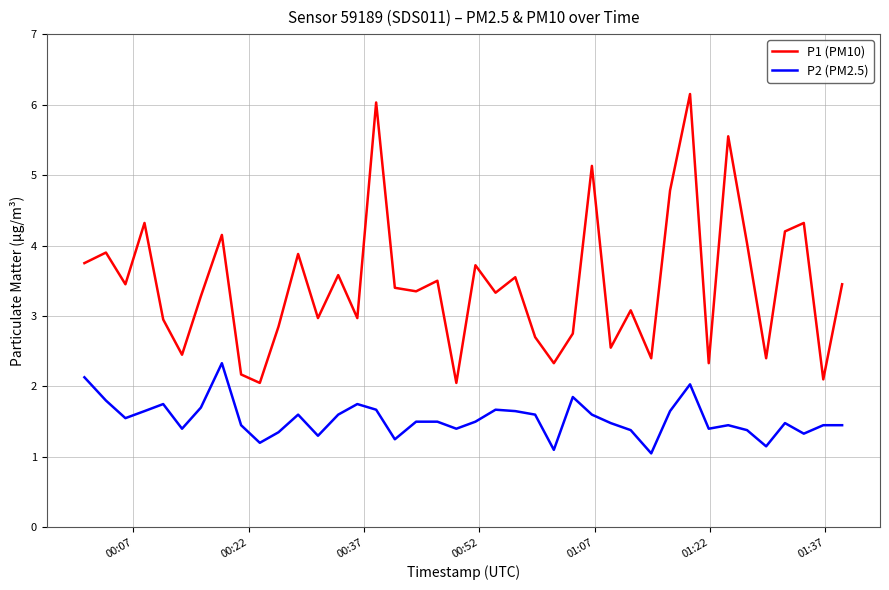

What is the minimum value shown in the chart?

1.1